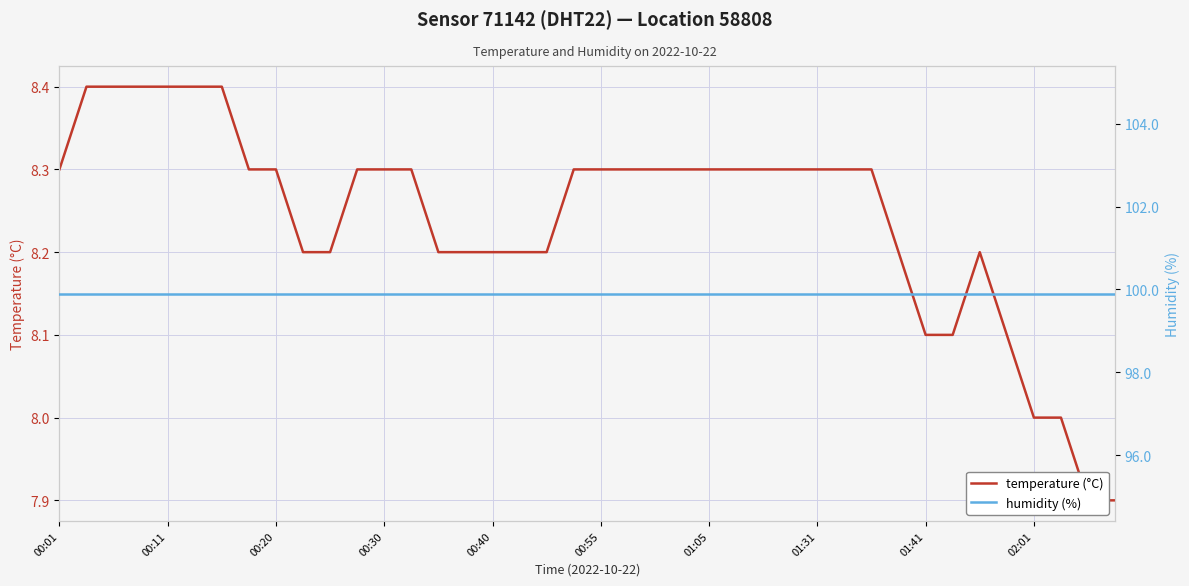

Is this an area chart (filled region under the line)?

No